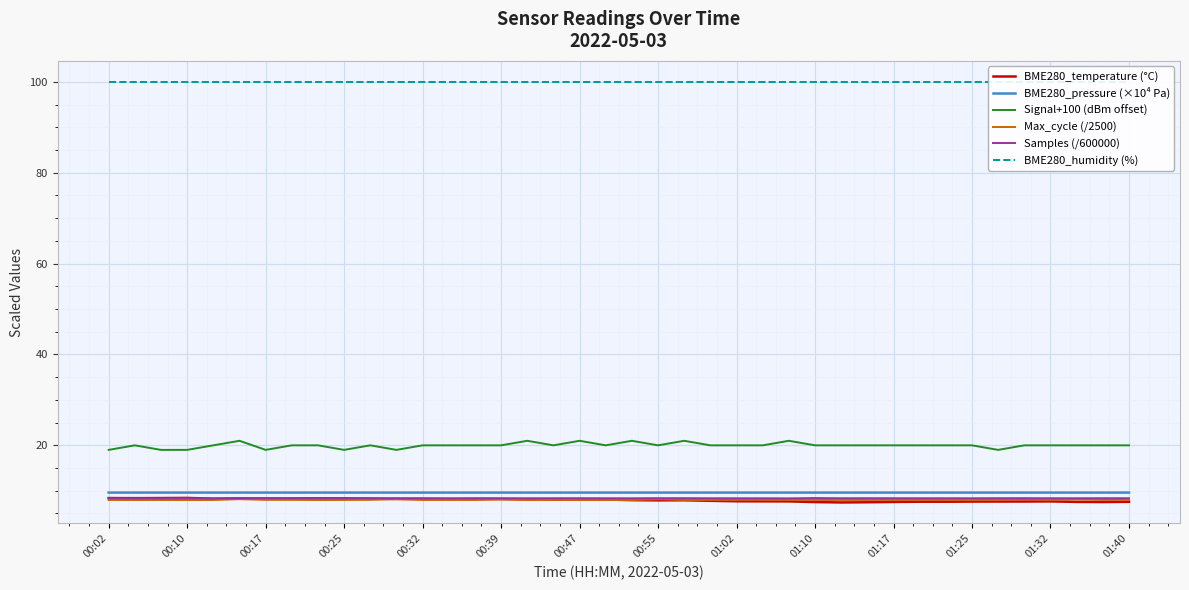

Which series has the largest total across all categories?

BME280_humidity (%)